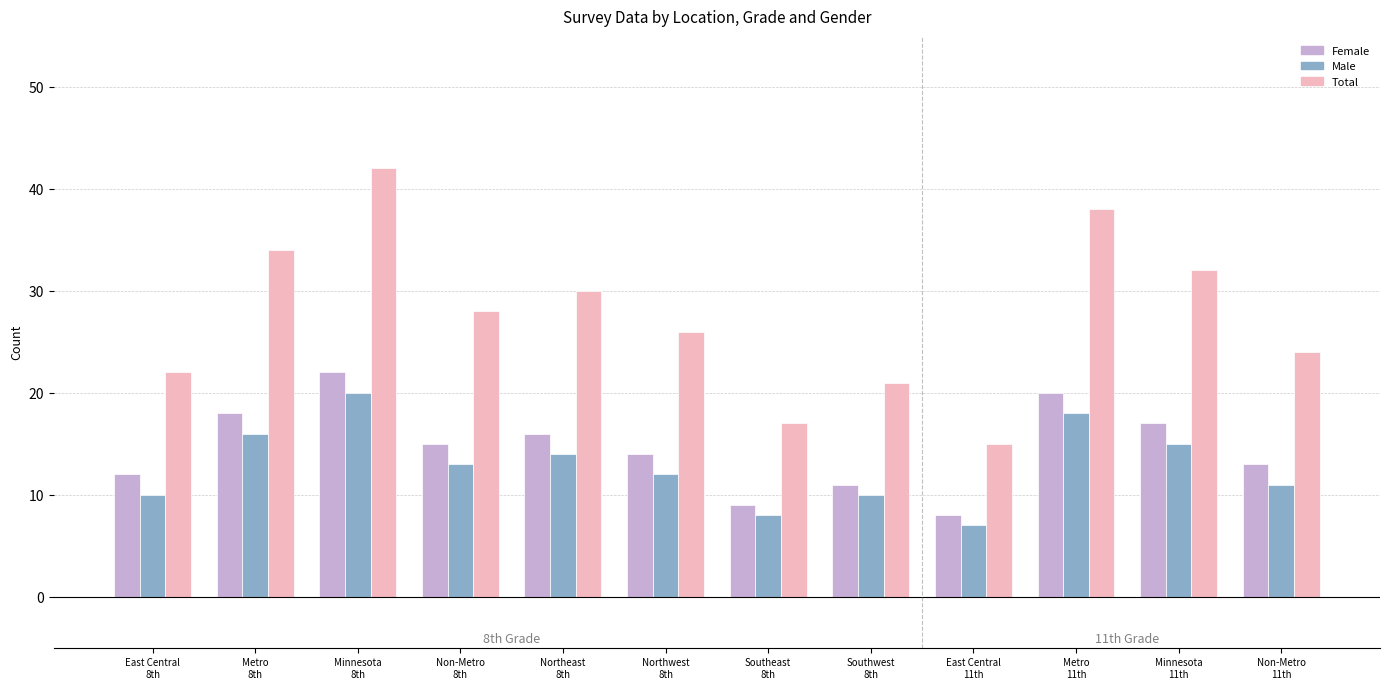

What is the value of the Female bar at the 10th from the left?

20